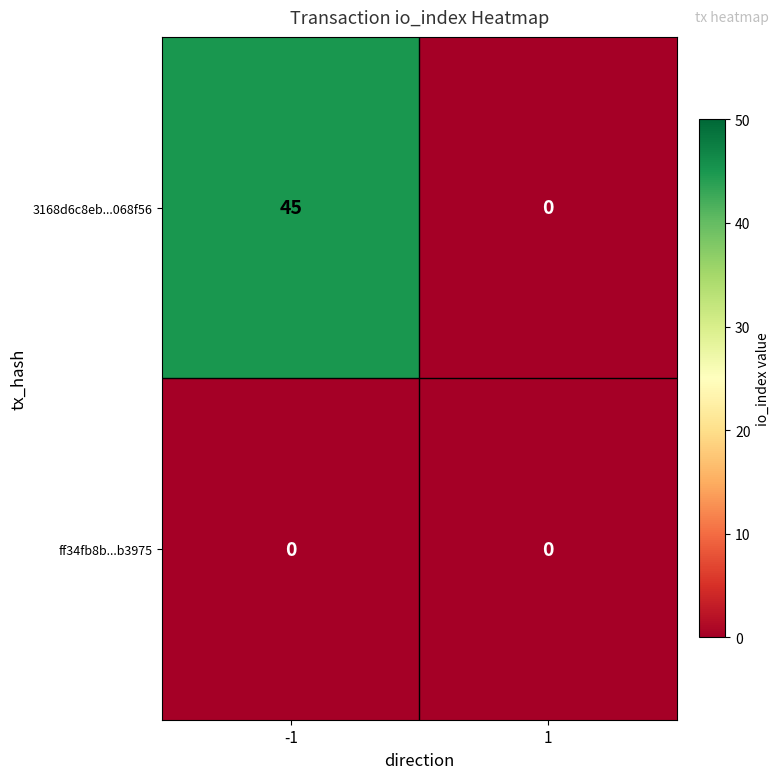

Rank the categories by 3168d6c8eb...068f56 value from highest to lowest.

-1, 1